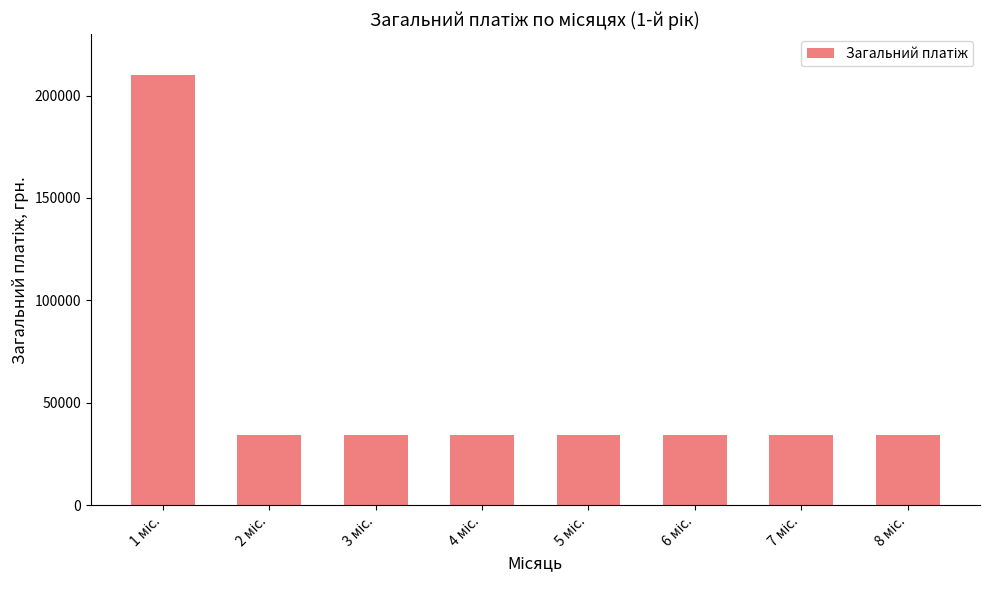

Does the chart contain stacked bars?

No